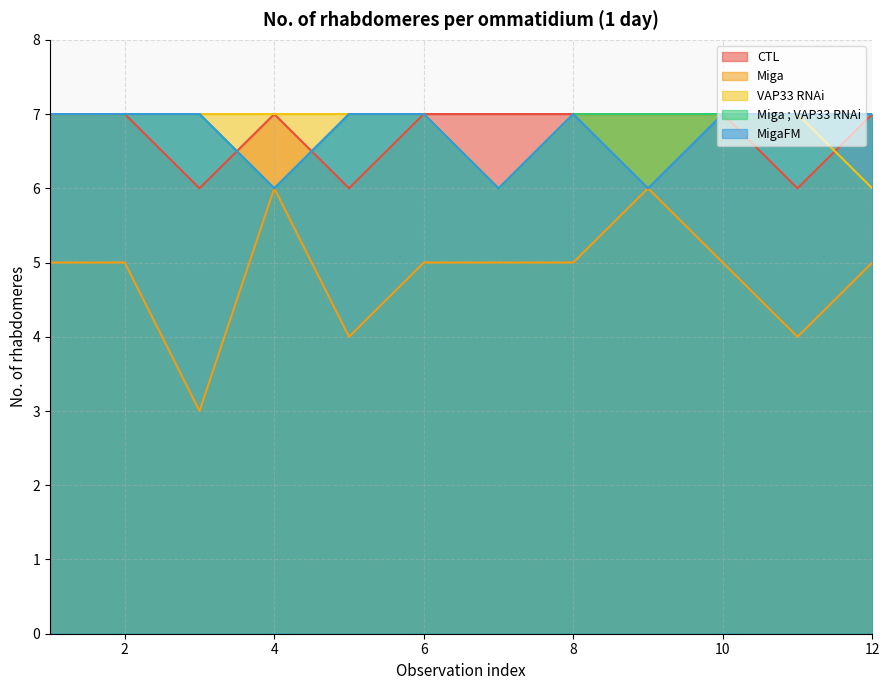

Is the value of Miga ; VAP33 RNAi at 3 greater than the value of Miga at 11?

Yes